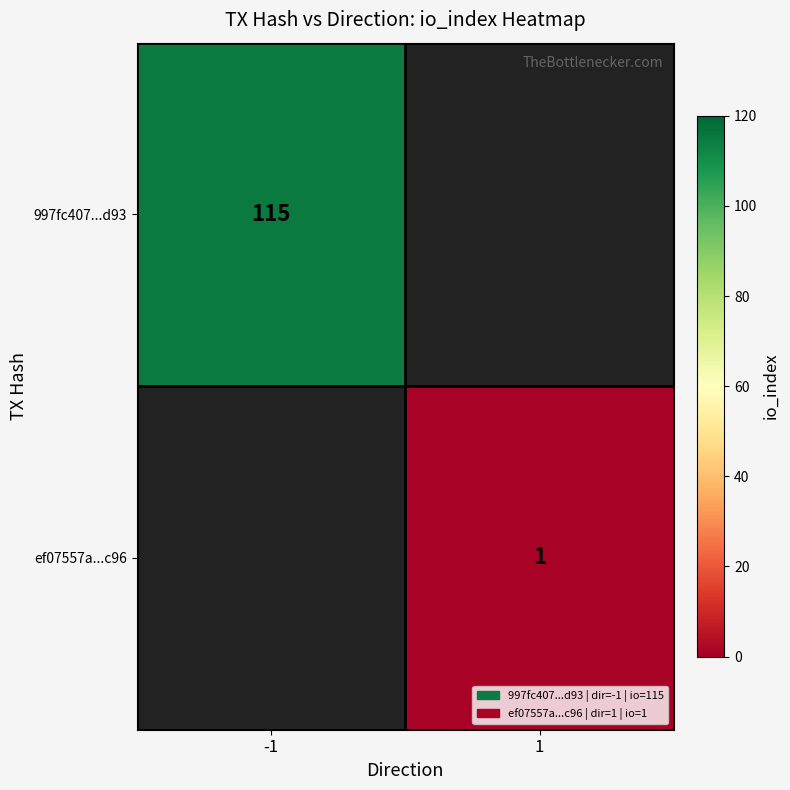

The value of 997fc407...d93 at -1 is 69. True or false?

False